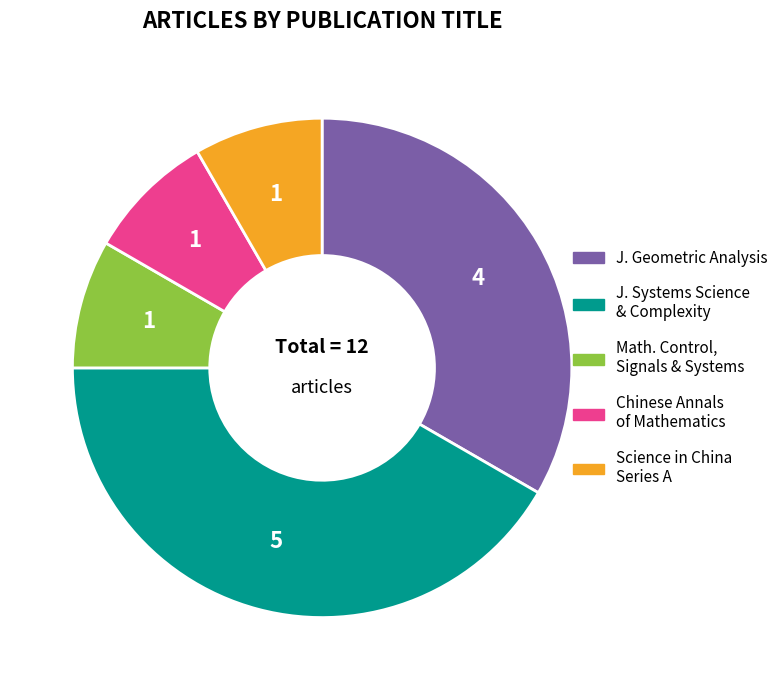

Is there a majority slice in this chart?

No